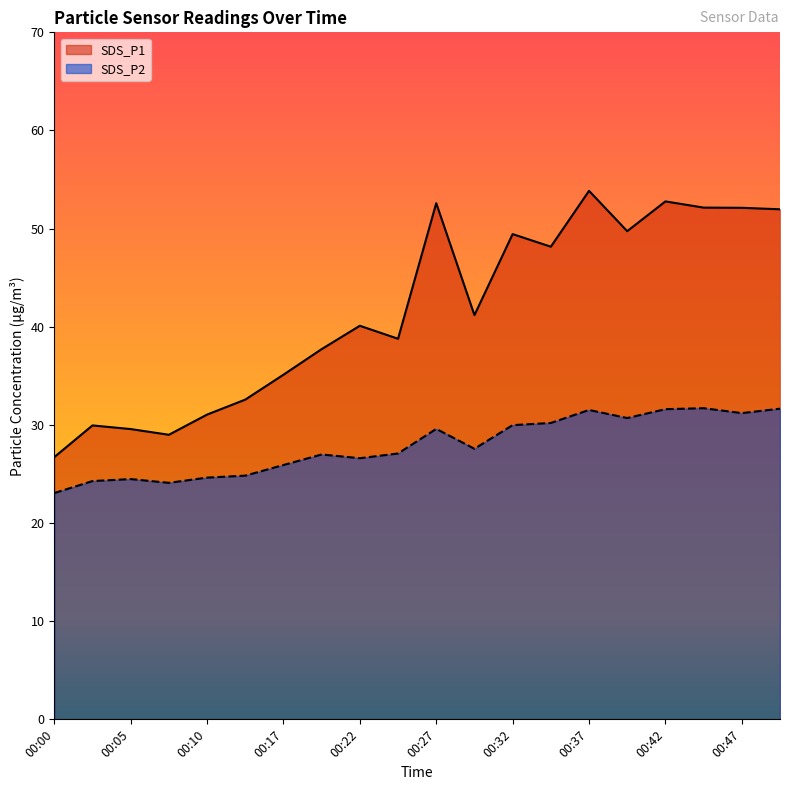

Rank the series by their maximum value, from lowest to highest.

SDS_P2, SDS_P1